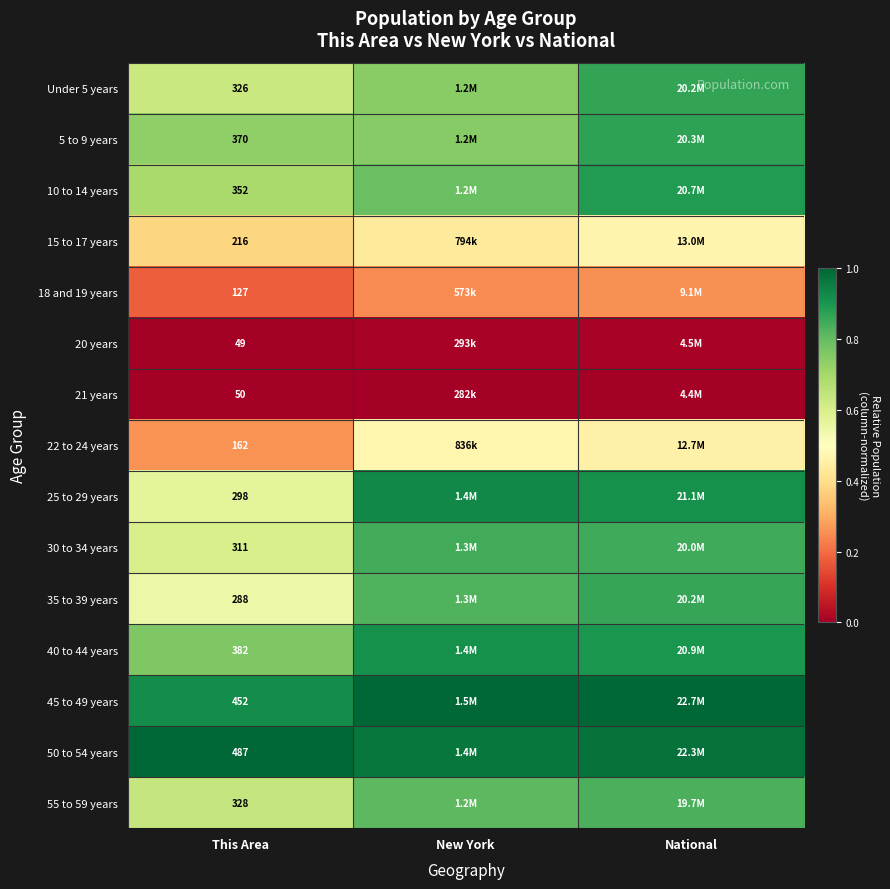

At how many categories does at least one series exceed 0?

3